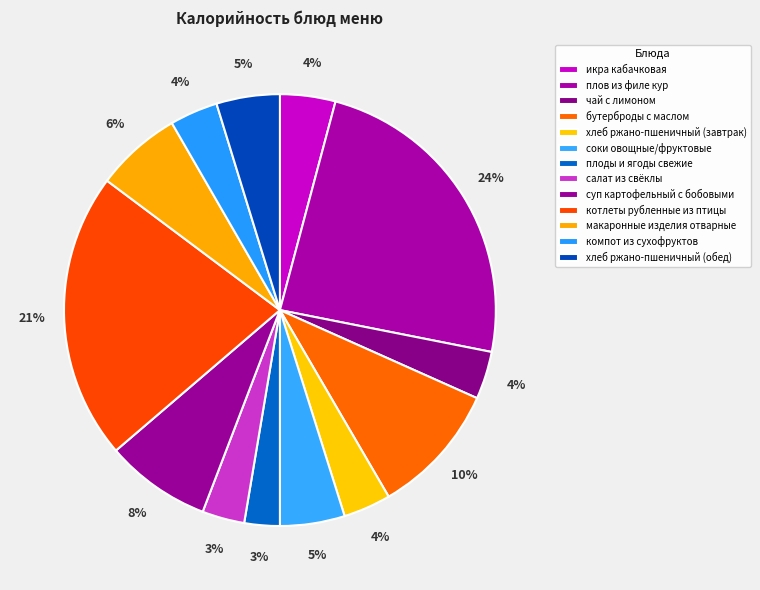

What percentage is the плоды и ягоды свежие slice, to the nearest percent?

3%